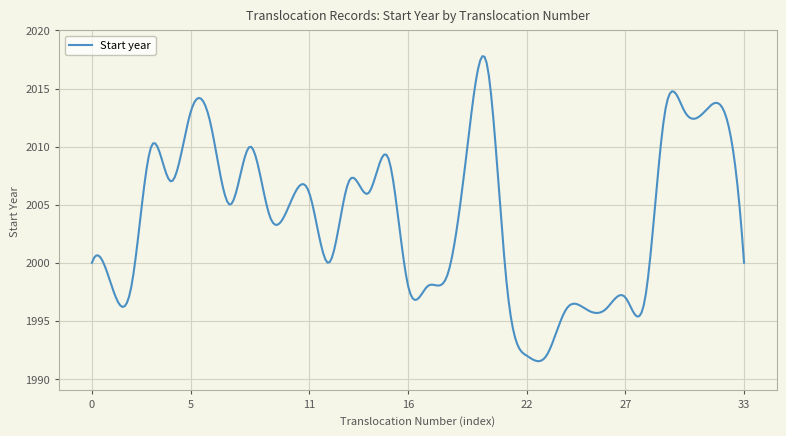

What is the maximum value shown in the chart?

2017.8